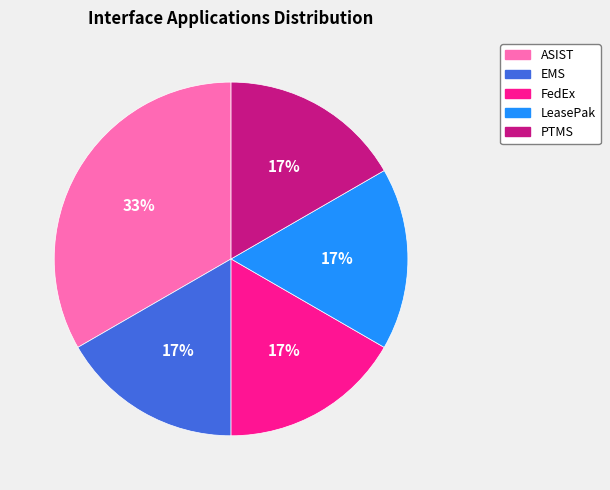

Does any single category account for the majority?

No